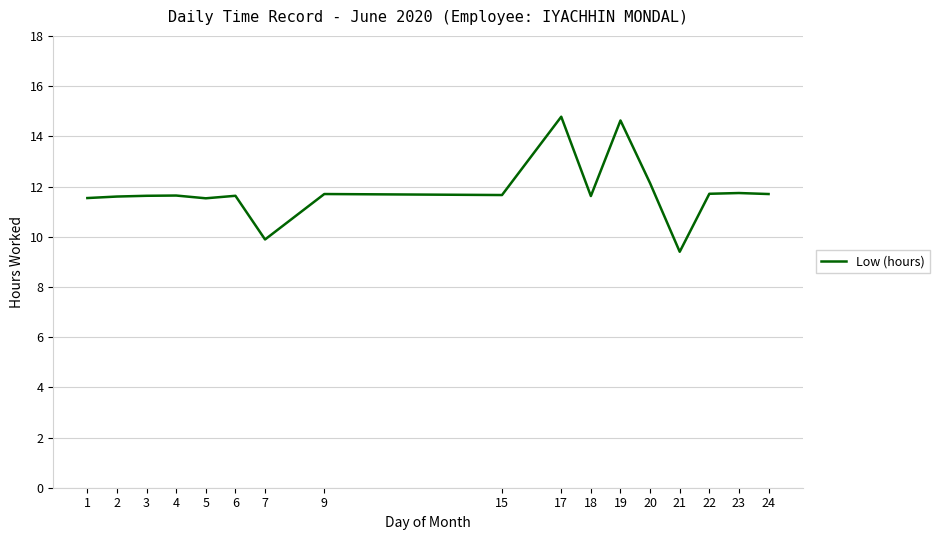

Read the value at 24.

11.7